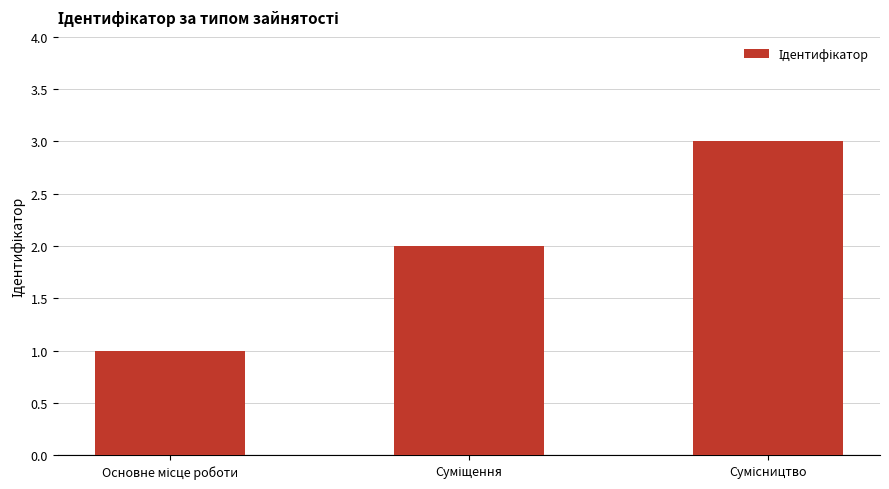

Does the chart contain stacked bars?

No